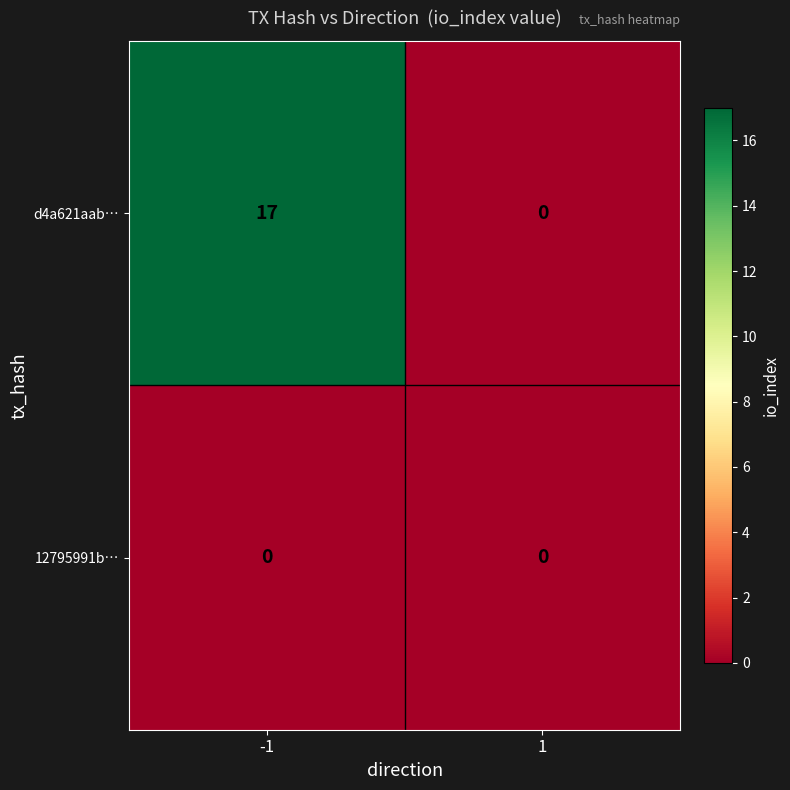

Which series has the widest spread of values?

d4a621aab…